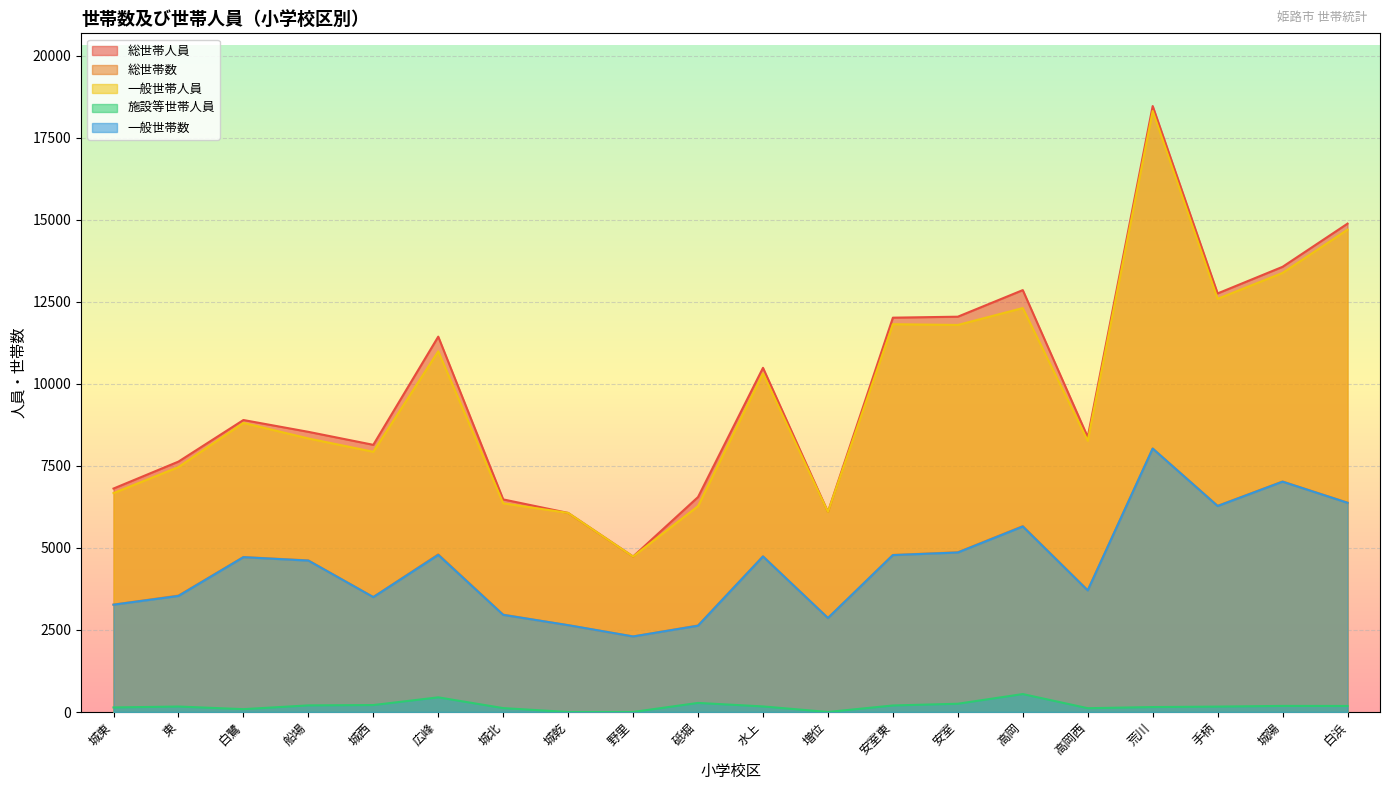

At which category does 施設等世帯人員 reach its first local valley?

白鷺